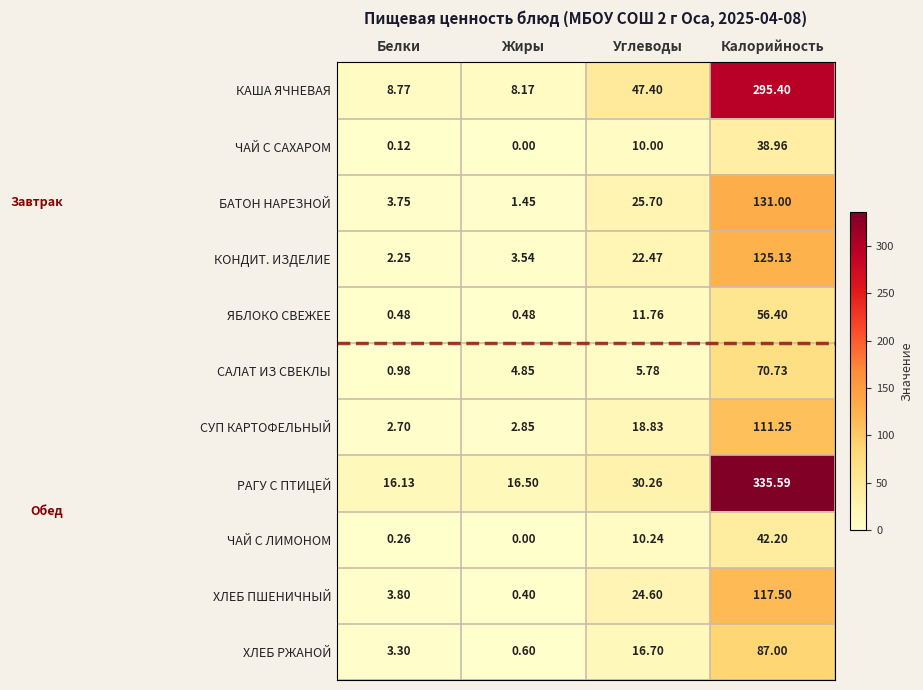

At Углеводы, list the series in order from largest to smallest.

КАША ЯЧНЕВАЯ, РАГУ С ПТИЦЕЙ, БАТОН НАРЕЗНОЙ, ХЛЕБ ПШЕНИЧНЫЙ, КОНДИТ. ИЗДЕЛИЕ, СУП КАРТОФЕЛЬНЫЙ, ХЛЕБ РЖАНОЙ, ЯБЛОКО СВЕЖЕЕ, ЧАЙ С ЛИМОНОМ, ЧАЙ С САХАРОМ, САЛАТ ИЗ СВЕКЛЫ